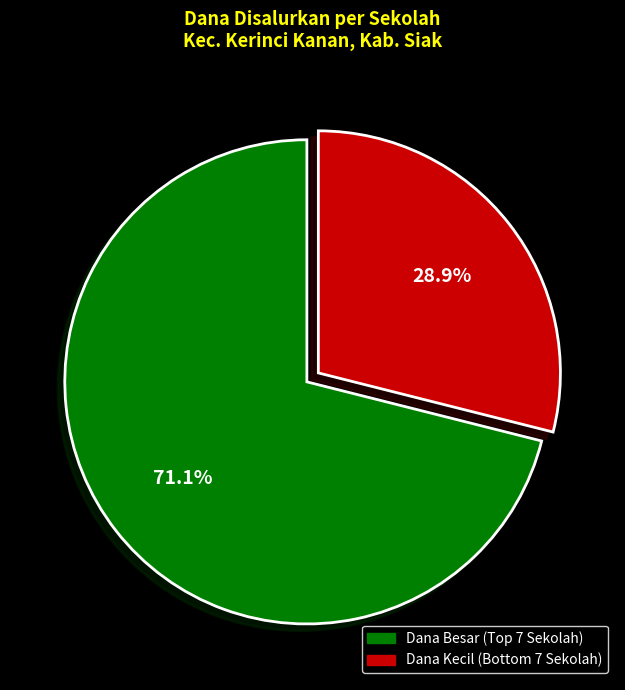

Count the number of slices in the pie.

2